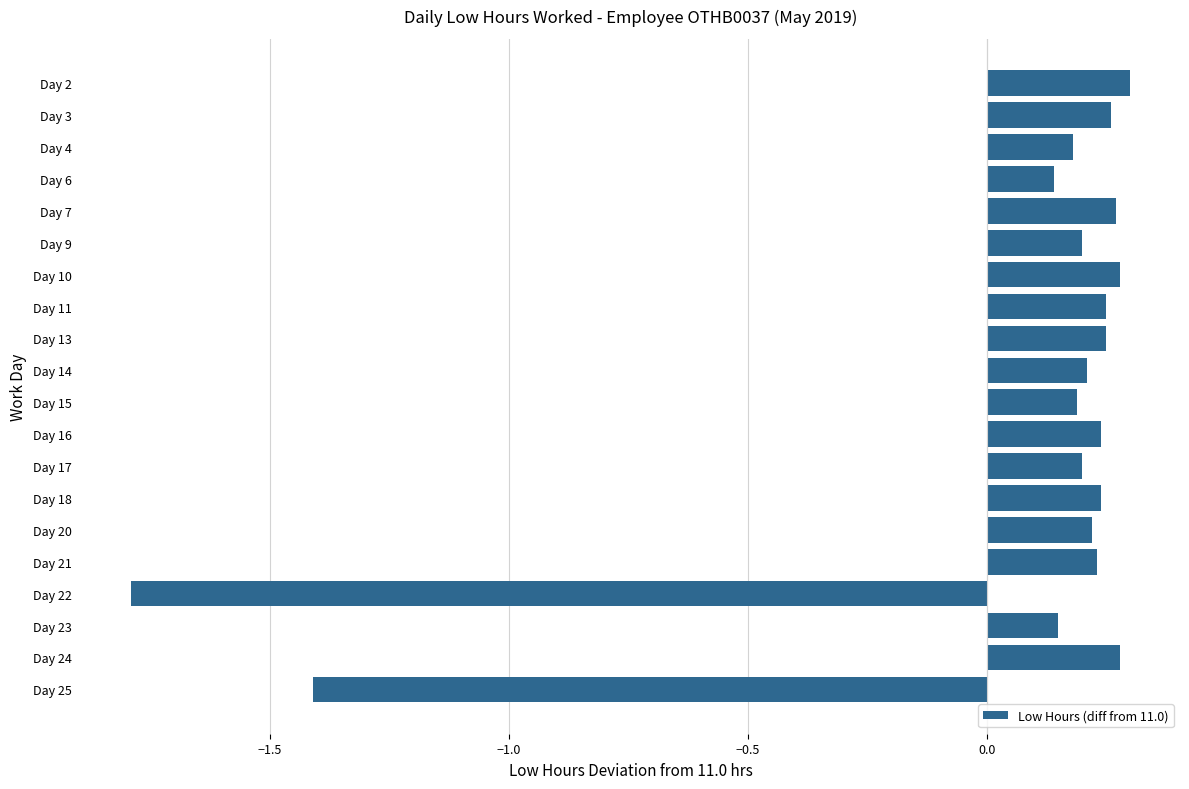

What is the difference between the maximum and minimum values?

2.1